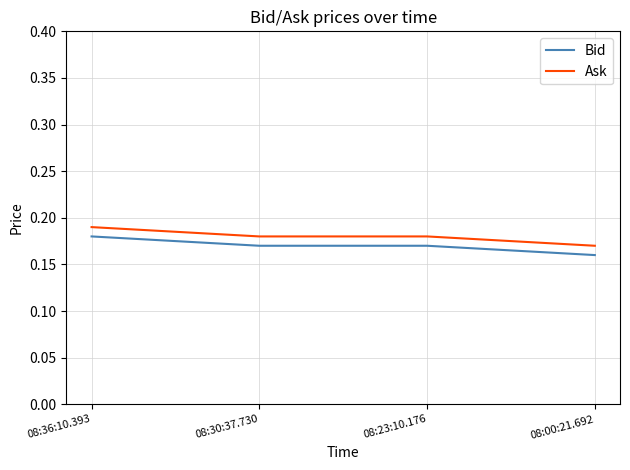

What position from the right is 08:23:10.176?

2